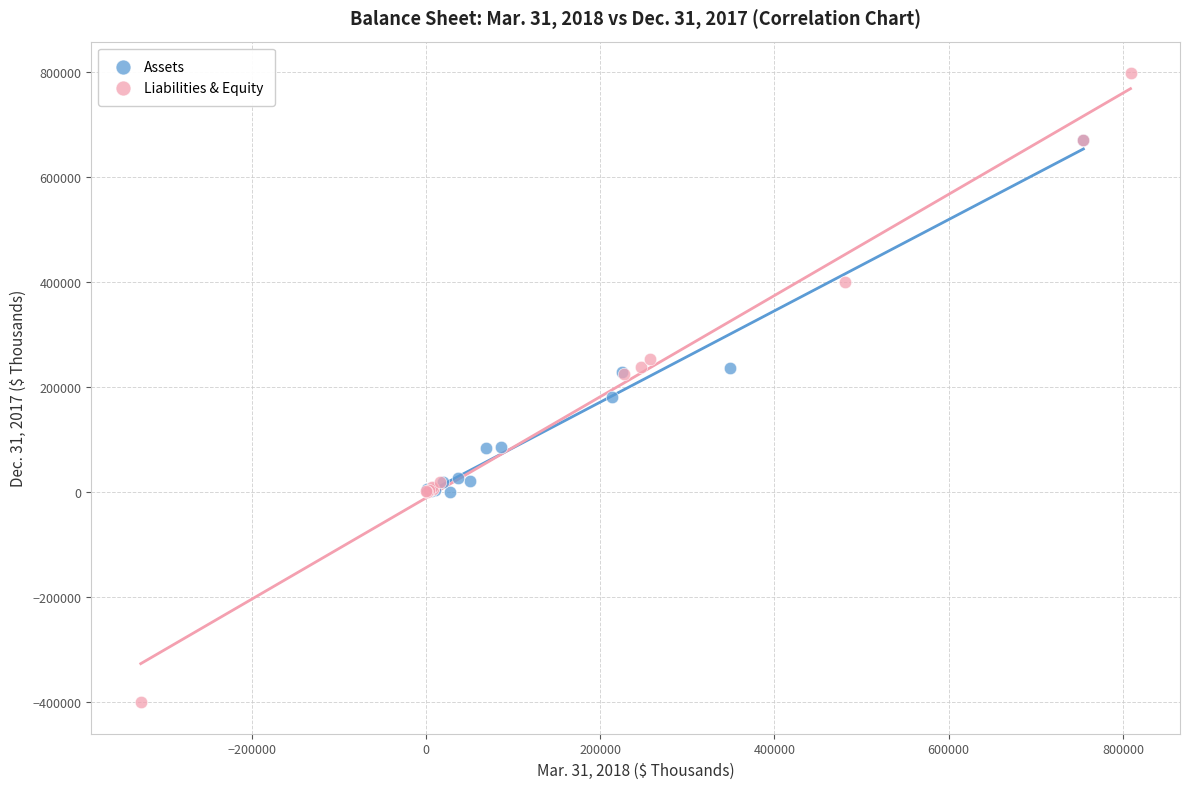

Which series contains the lowest Y value?

Liabilities & Equity